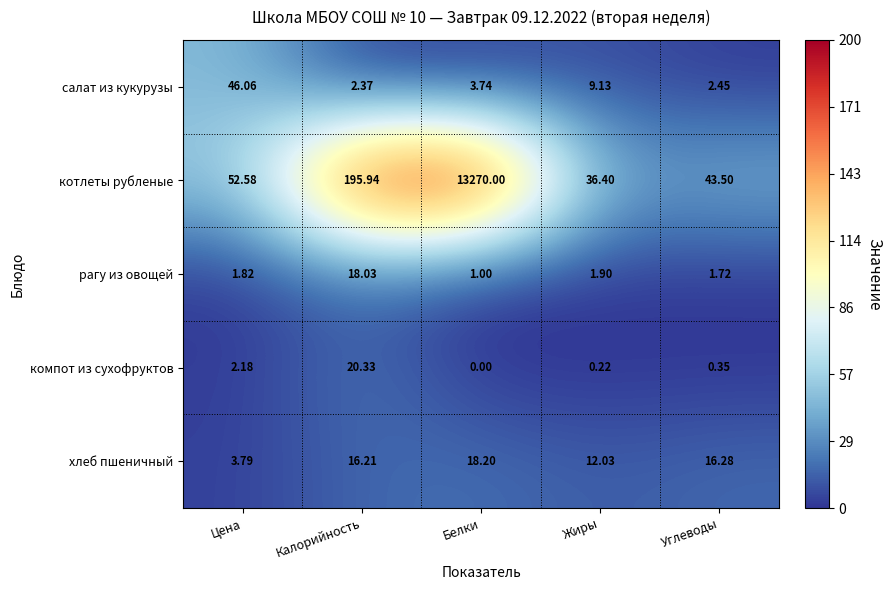

How many series are shown in this chart?

5